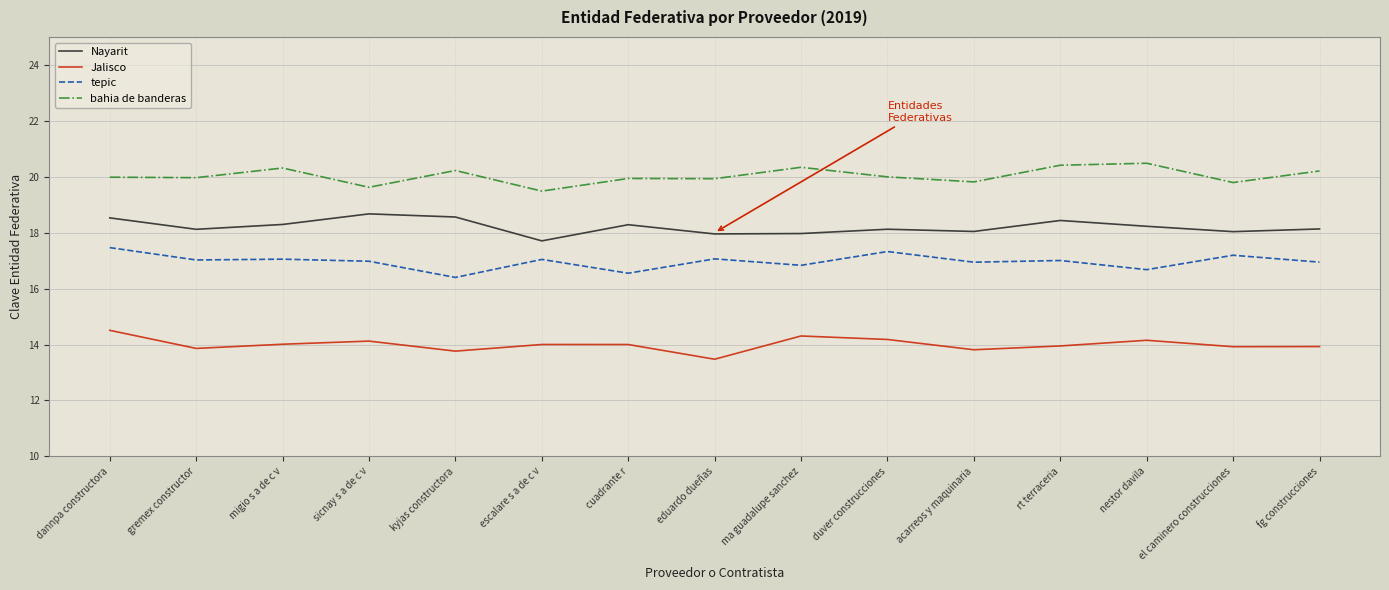

What is the value of the bahia de banderas point at the 4th from the left?

19.6